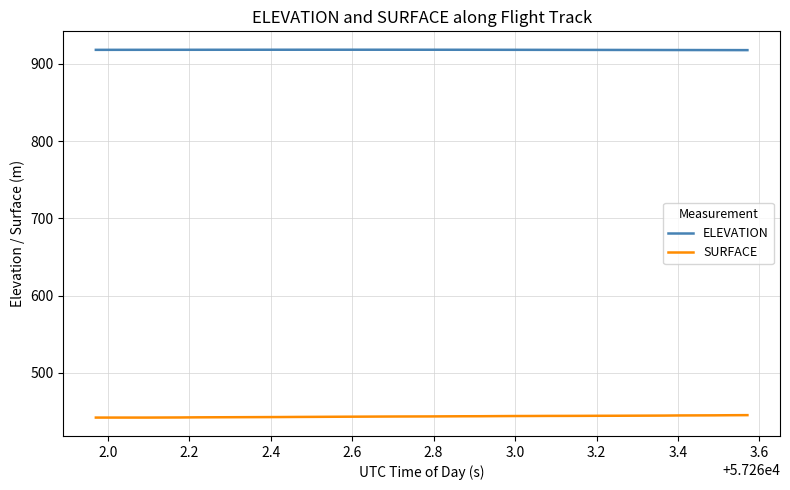

Rank the series by their average value, from lowest to highest.

SURFACE, ELEVATION